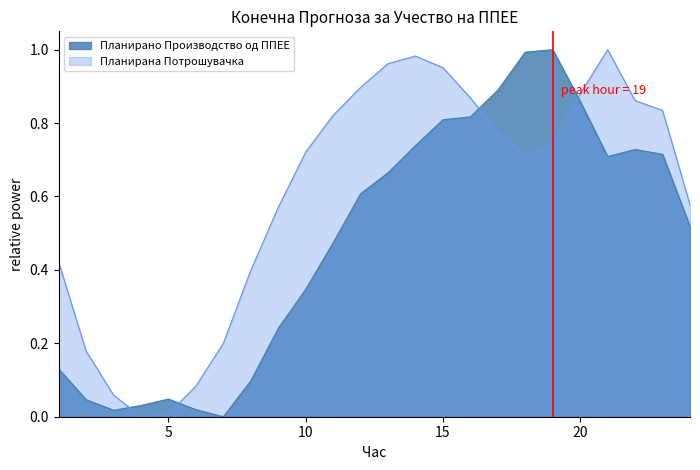

Reading right to left, extract all data points from this chart.

Планирано Производство од ППЕЕ: 0.5	0.7	0.7	0.7	0.9	1.0	1.0	0.9	0.8	0.8	0.7	0.7	0.6	0.5	0.3	0.2	0.1	0.0	0.0	0.0	0.0	0.0	0.0	0.1
Планирана Потрошувачка: 0.6	0.8	0.9	1.0	0.9	0.7	0.7	0.8	0.9	1.0	1.0	1.0	0.9	0.8	0.7	0.6	0.4	0.2	0.1	0.0	0.0	0.1	0.2	0.4